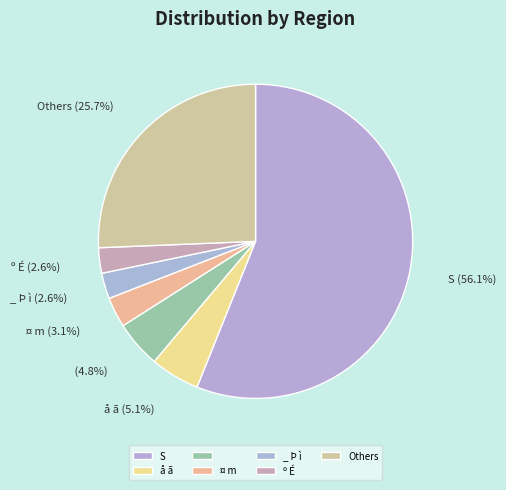

Count the number of slices in the pie.

7